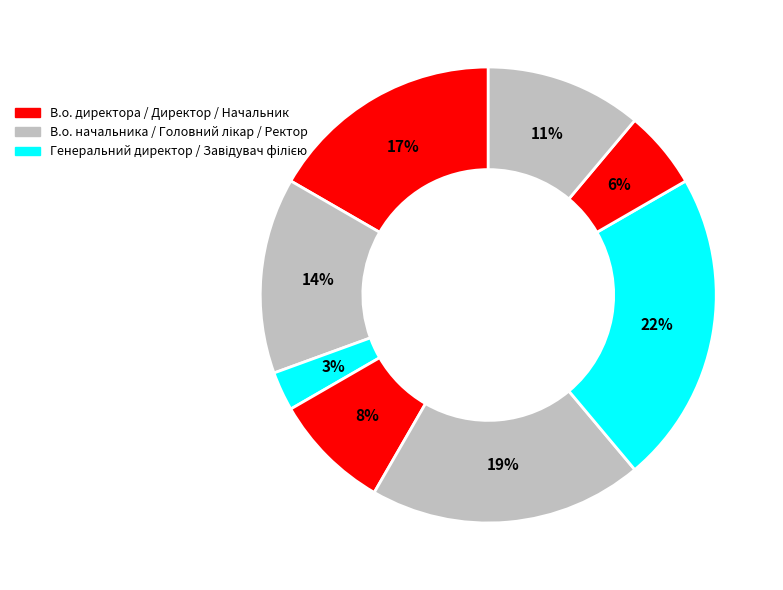

Is there a majority slice in this chart?

No